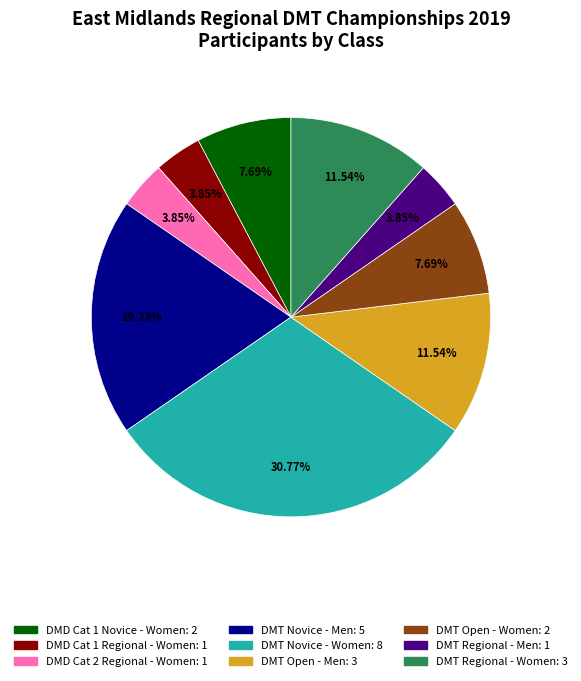

To the nearest percent, what is the difference between the largest and smallest slice percentages?

27%